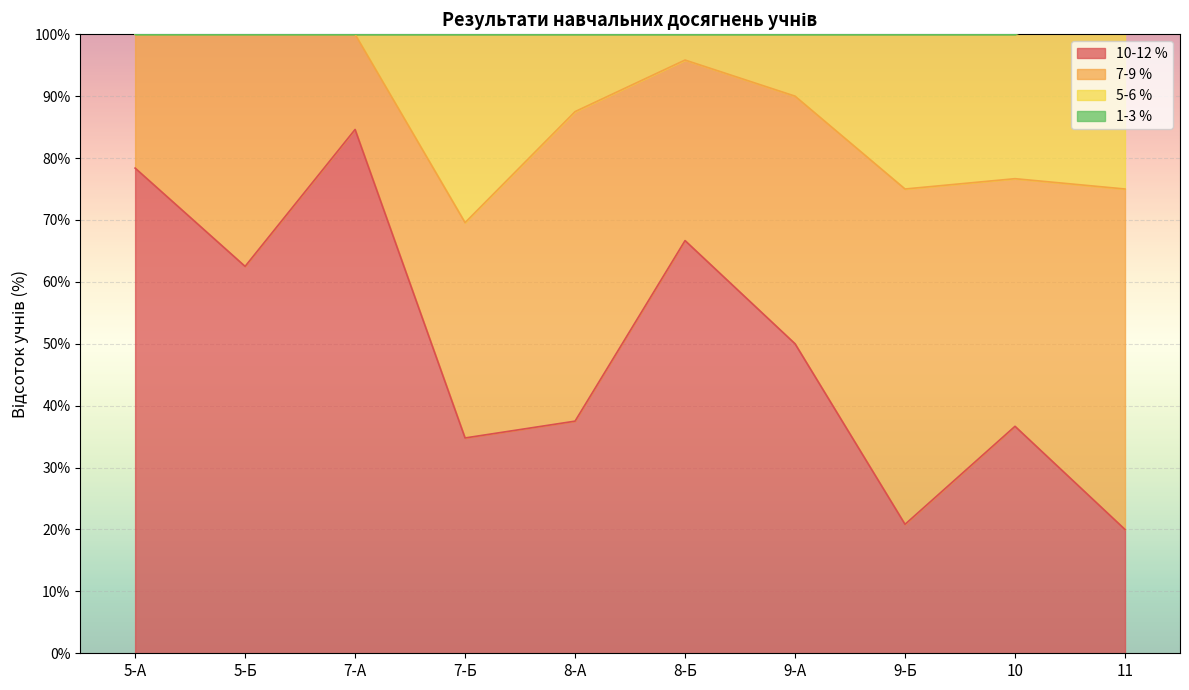

How many interior local peaks does the 5-6 % series have?

2